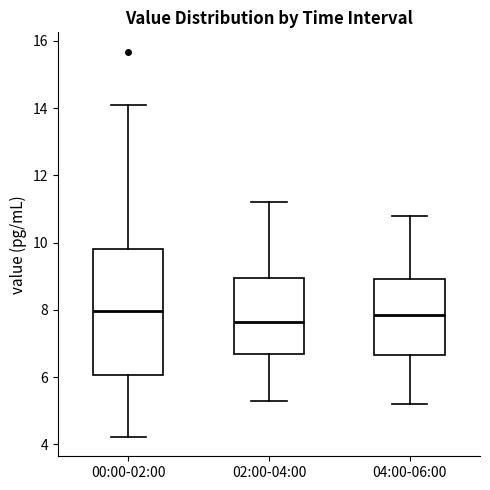

Where is the upper edge of the box for 02:00-04:00 on the y-axis? The values are not printed on the chart, so give them approximately, as read against the axis.

9.0